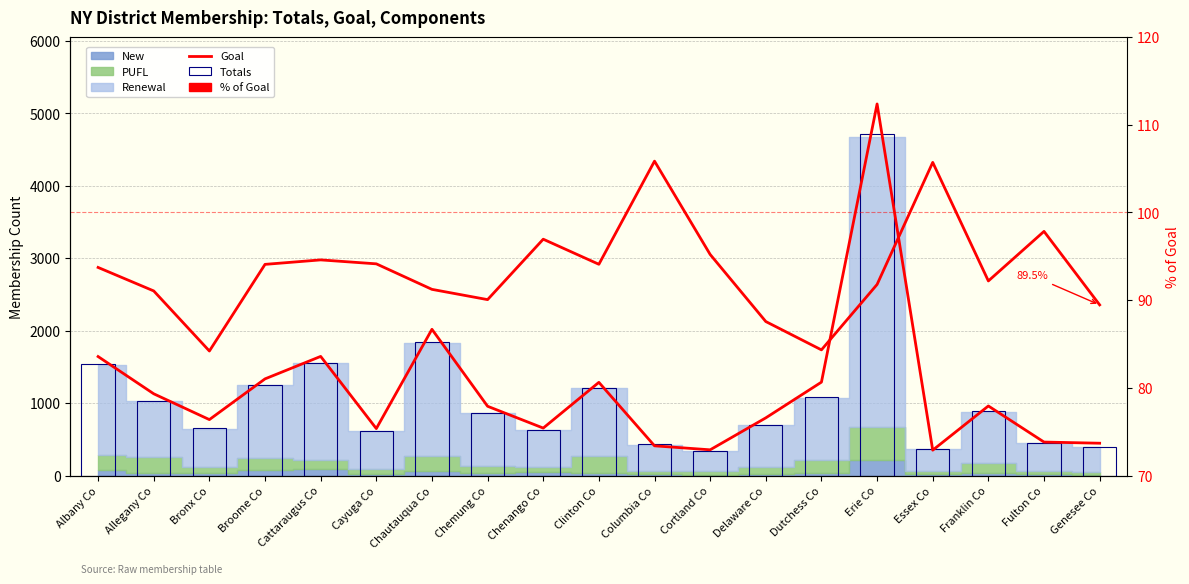

Is the value of Totals at Genesee Co greater than the value of Goal at Genesee Co?

No